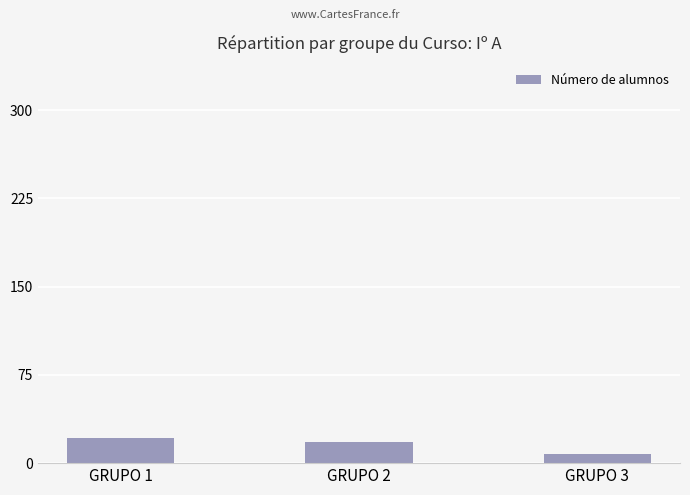

What is the value of the 2nd bar from the left?

18